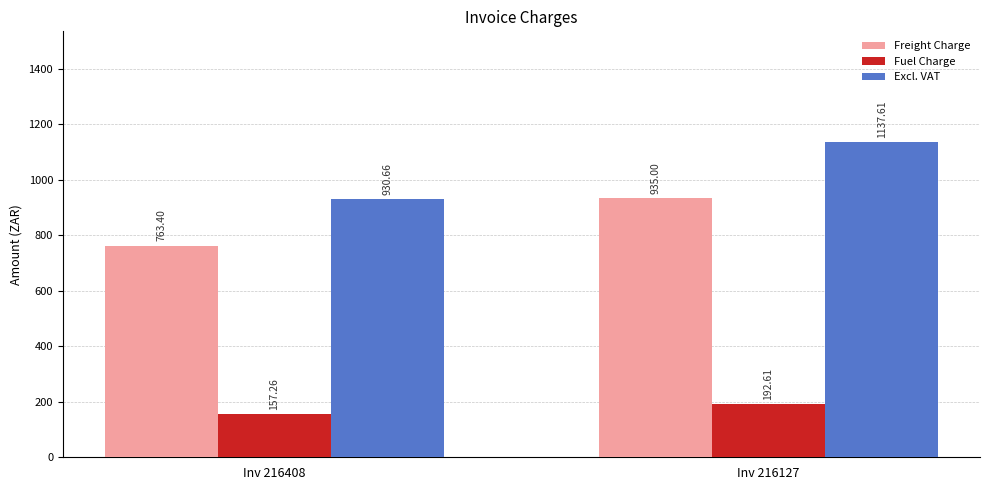

Between Inv 216408 and Inv 216127, which series saw the biggest shift?

Excl. VAT